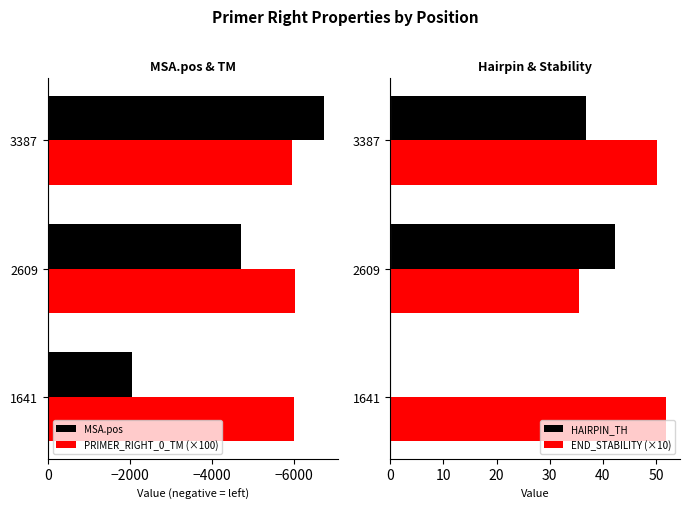

List the labels in order of MSA.pos value, smallest first.

3387, 2609, 1641